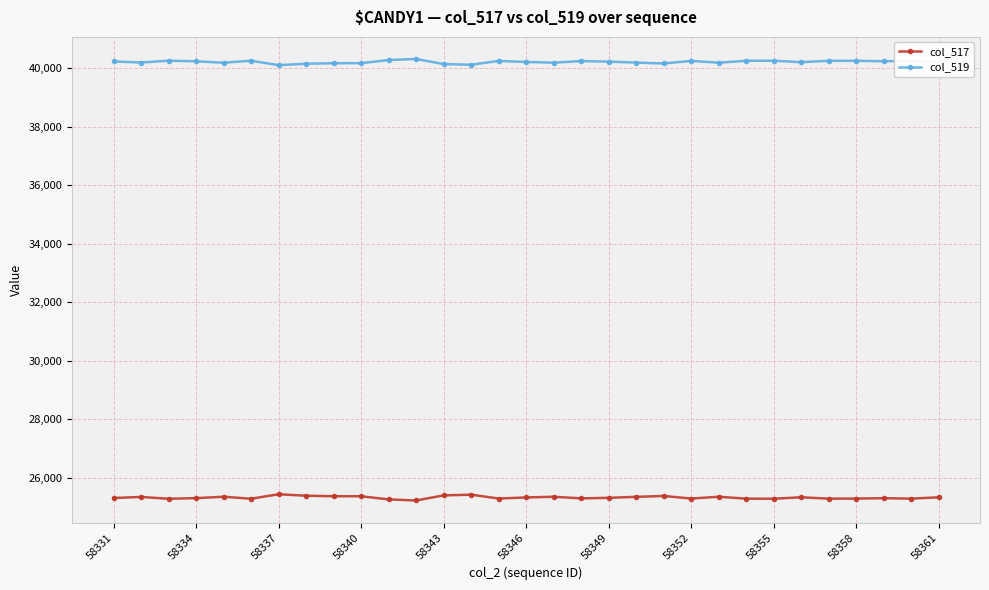

In col_517, how many points are lower than both neighbors (excluding endpoints)?

9